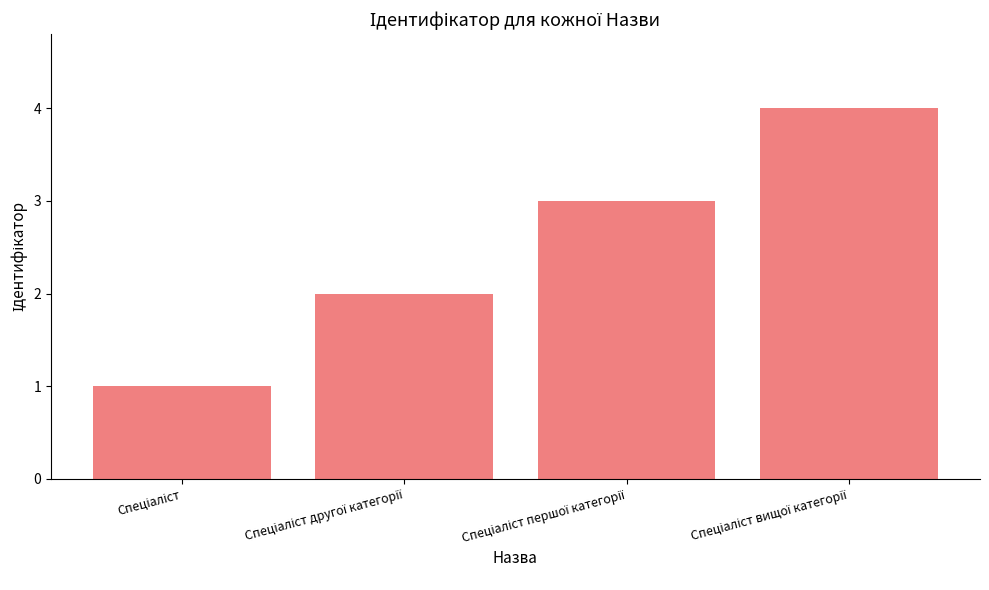

What is the greatest value displayed?

4